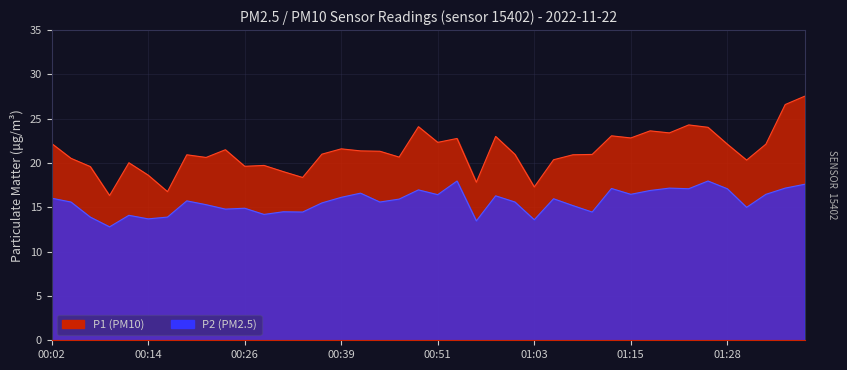

True or false: P1 has more than 0 points higher than both neighbors.

True